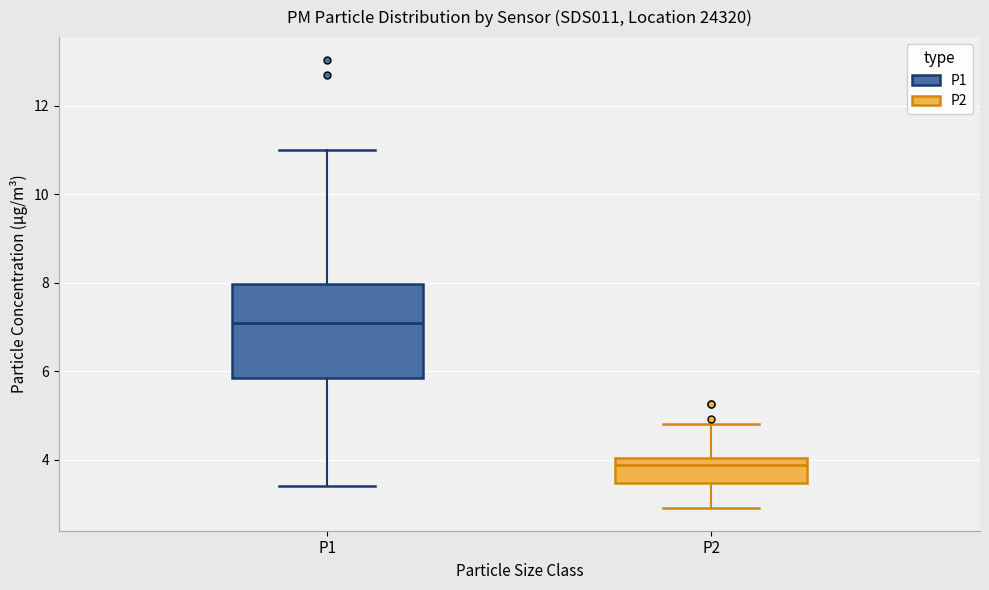

Which box is the tallest, from its lower edge to its upper edge?

P1